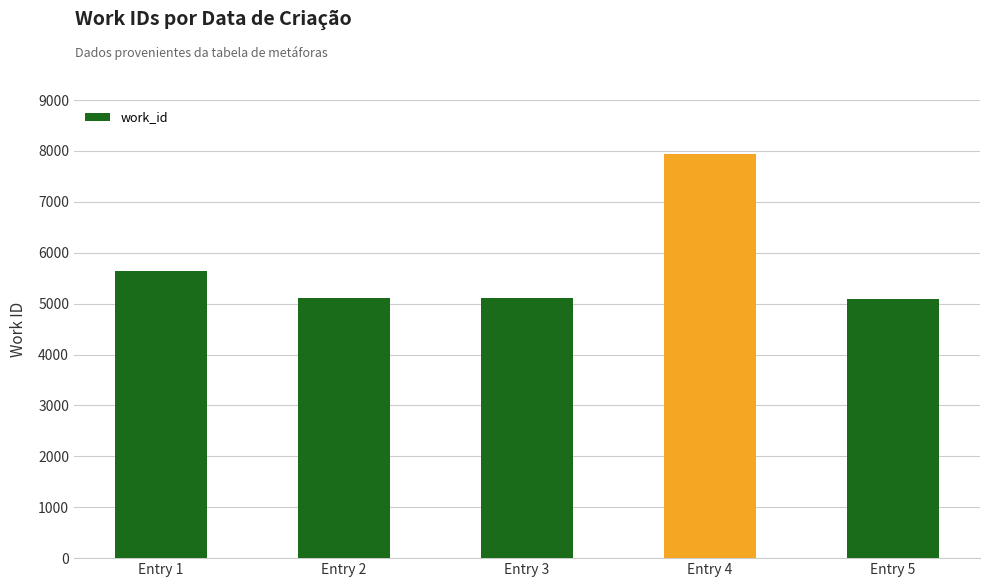

What is the difference between the values at Entry 5 and Entry 4?

2846